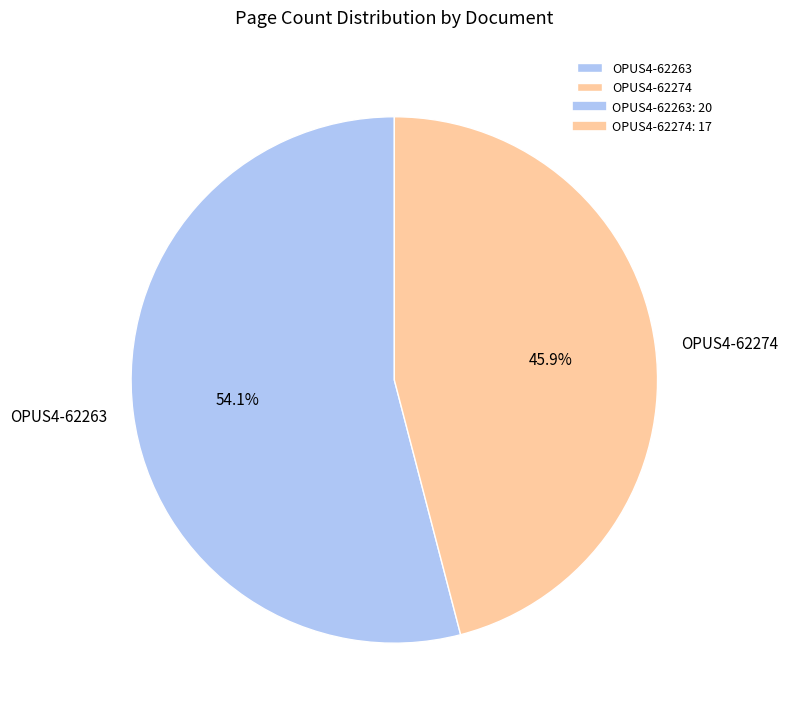

To the nearest percent, what portion does OPUS4-62263 represent?

54%